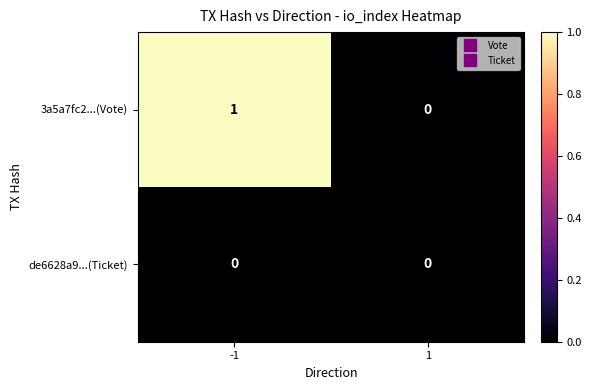

List the series in order of their overall mean, lowest first.

de6628a9...(Ticket), 3a5a7fc2...(Vote)